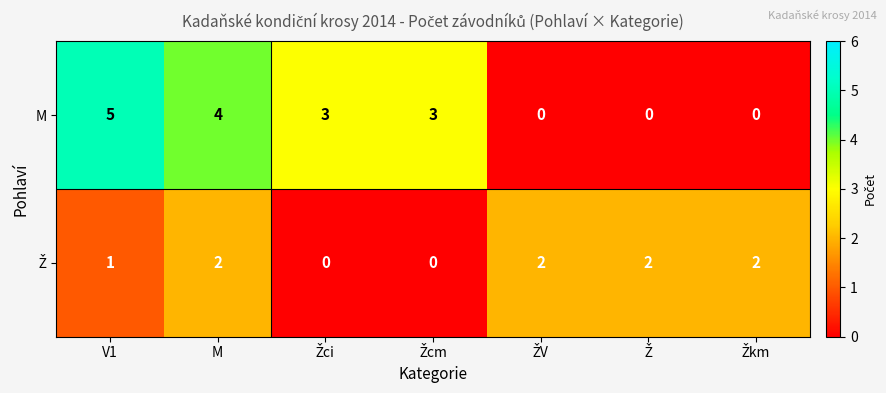

Which series has the widest spread of values?

M